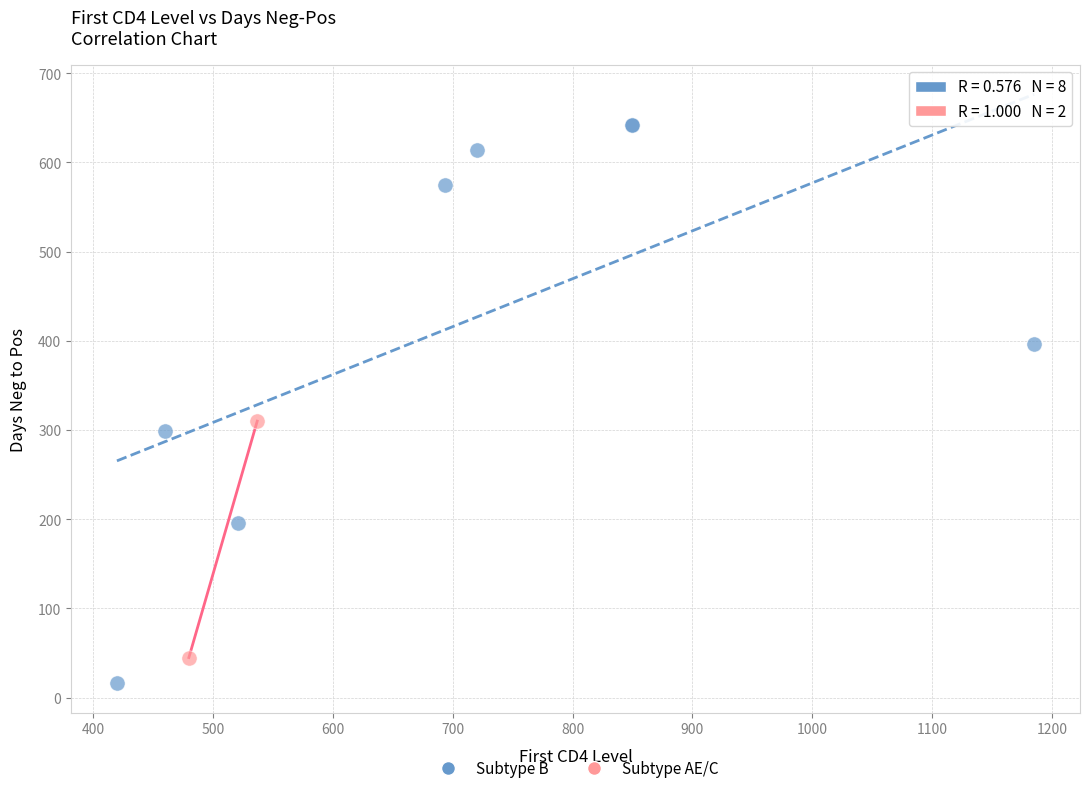

Which series reaches the minimum Y coordinate?

Subtype B